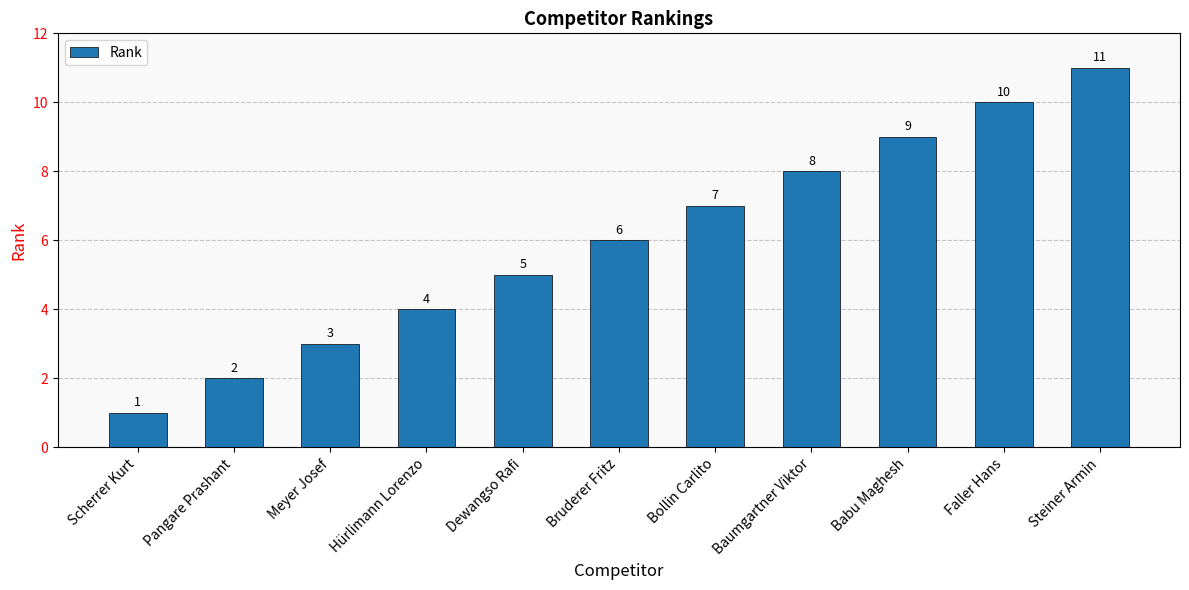

Approximately how many times larger is the value at Bruderer Fritz compared to Steiner Armin?

0.5